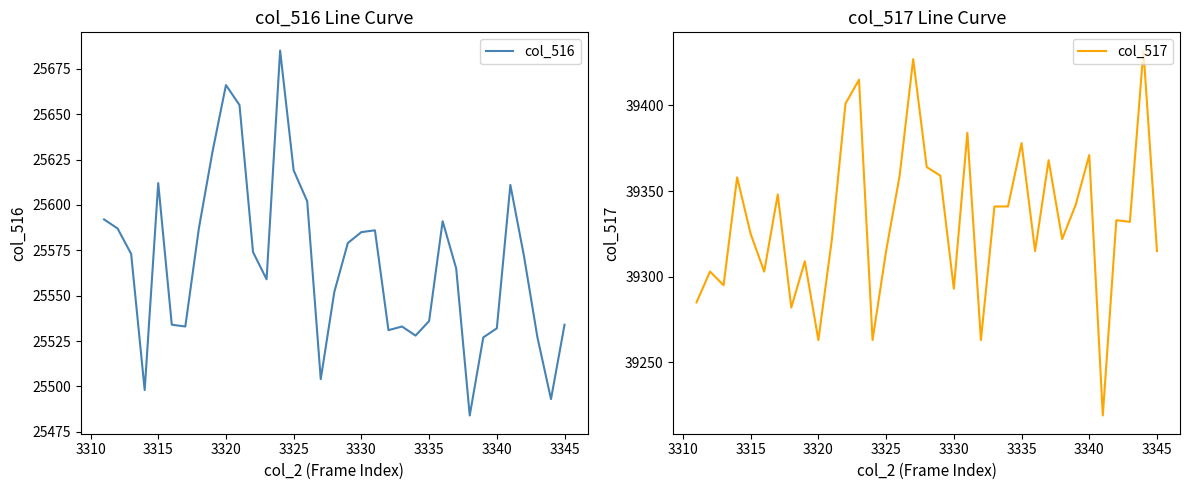

How many lines are shown in the chart?

2